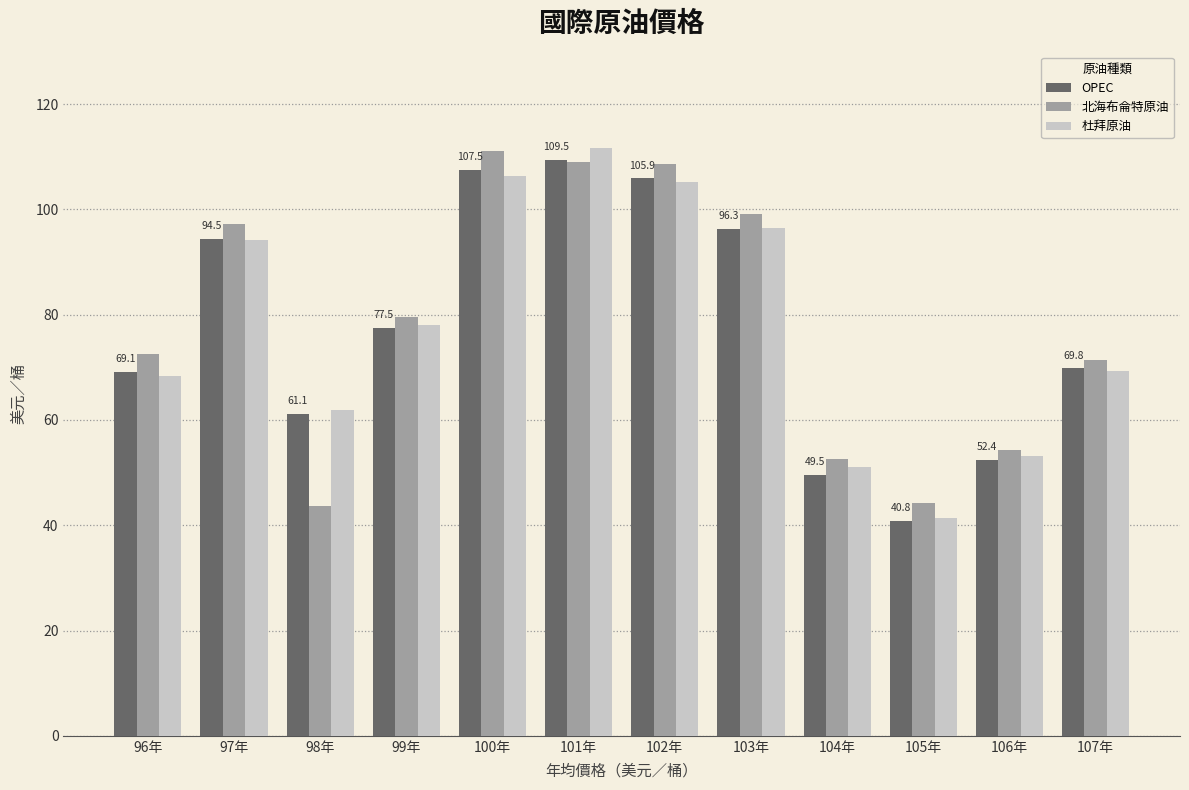

What is the total value across all series at 101年?

330.2